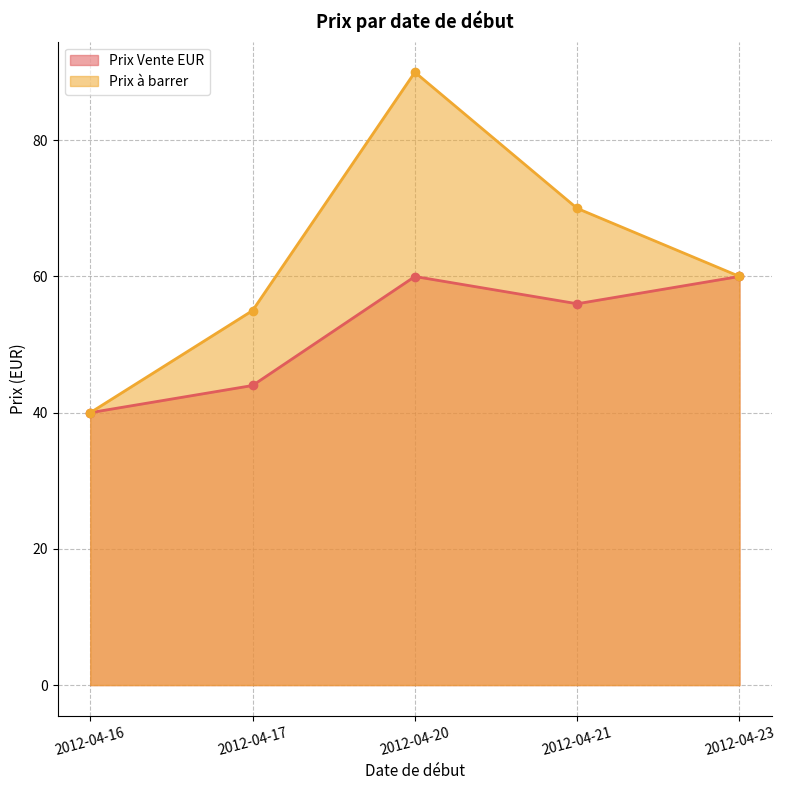

How many data points in Prix Vente EUR are less than 55?

2